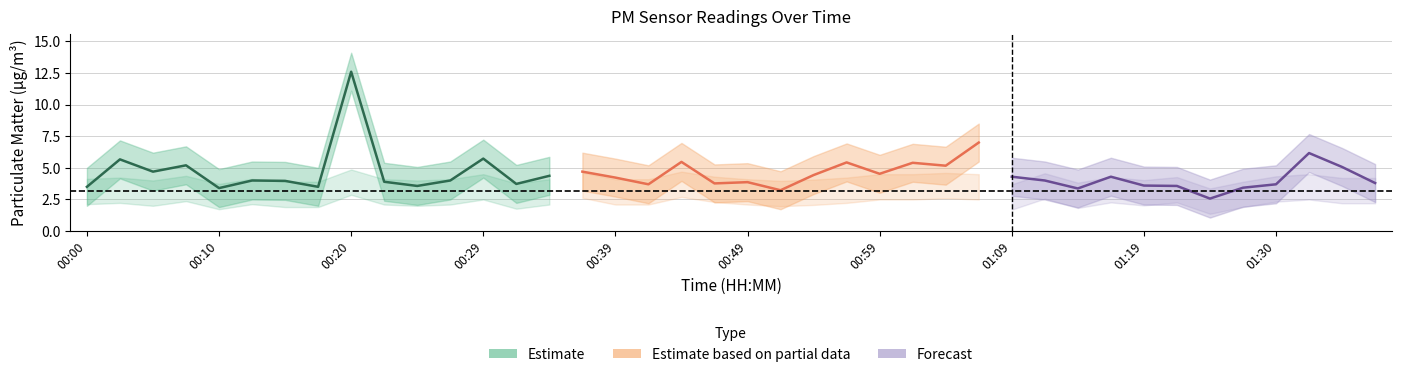

What is the sum of all P1 values?

180.7